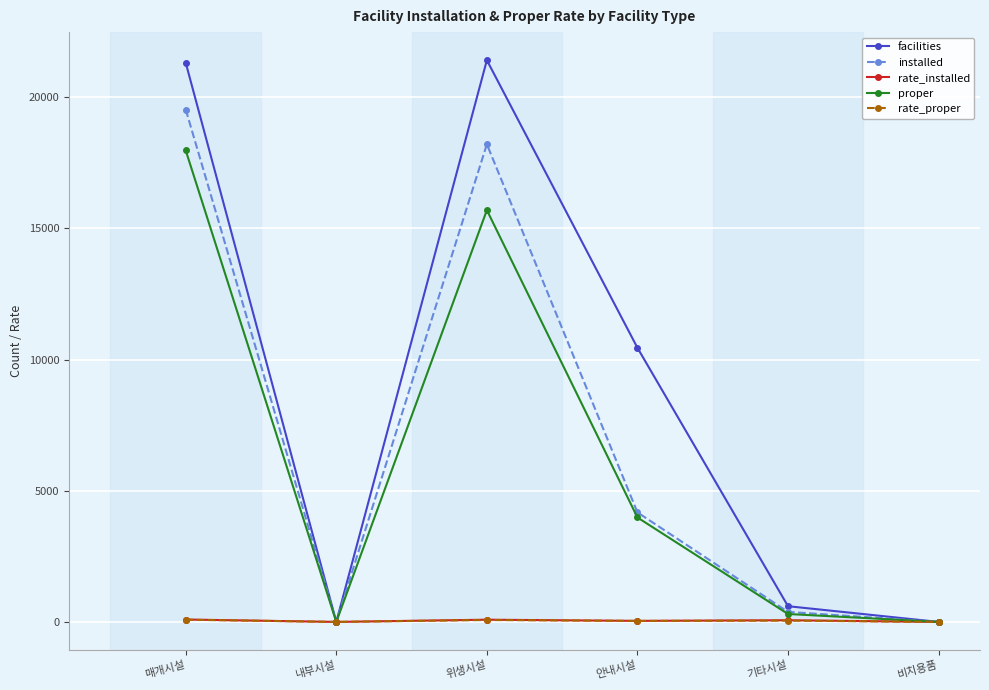

Between 매개시설 and 위생시설, which series saw the biggest shift?

proper